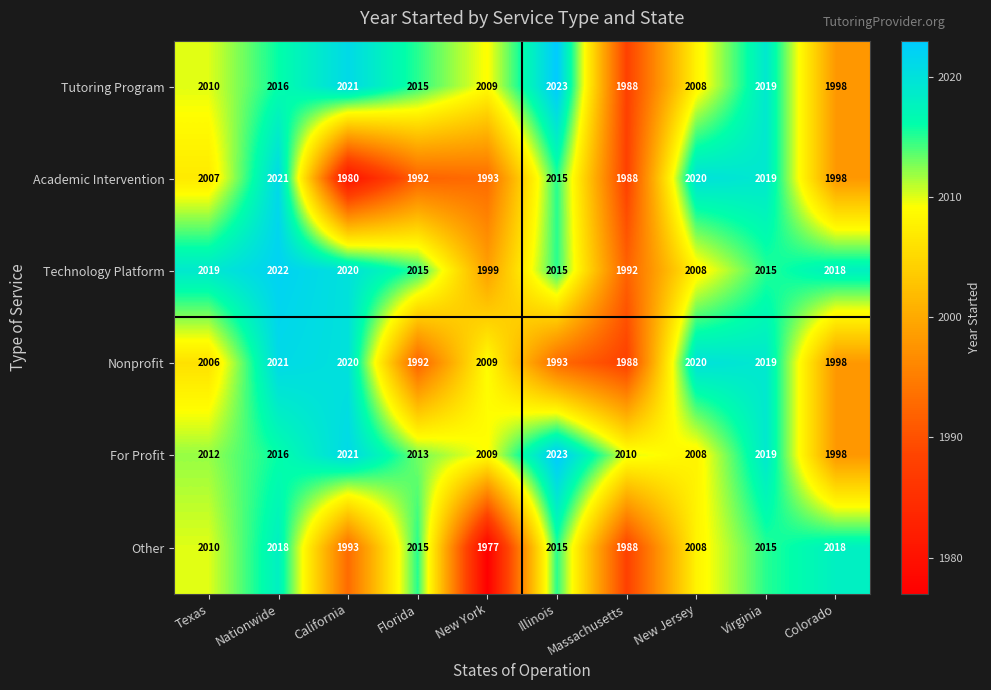

Which series changed the most between Florida and Illinois?

Academic Intervention